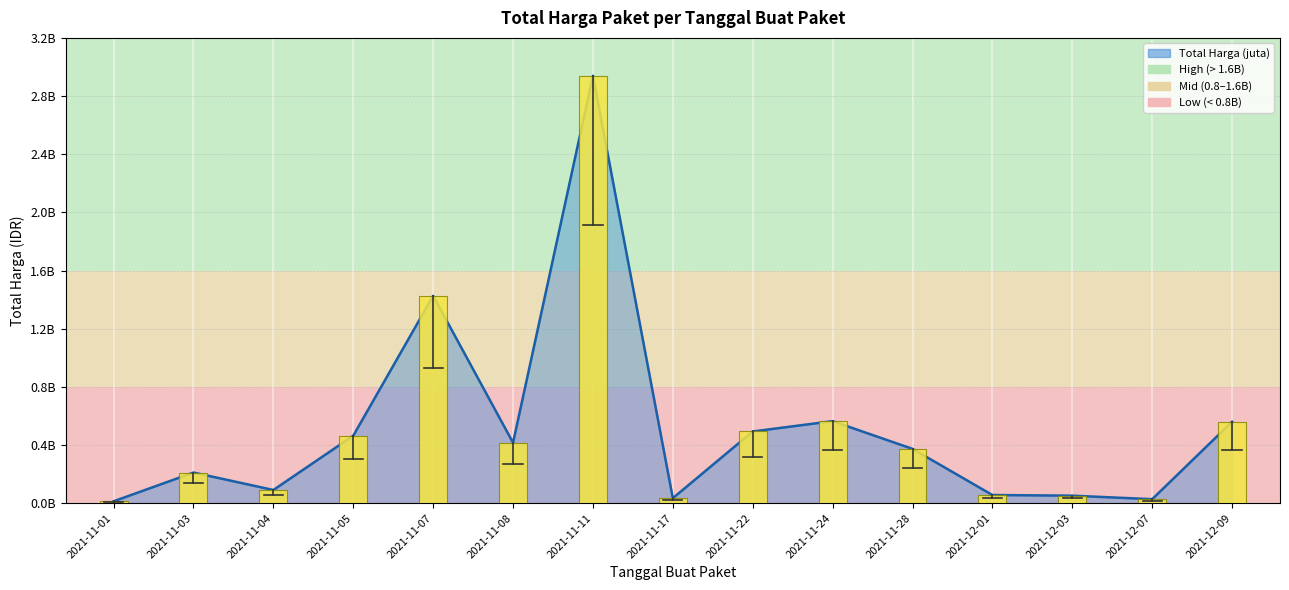

What position from the right is 2021-12-07?

2